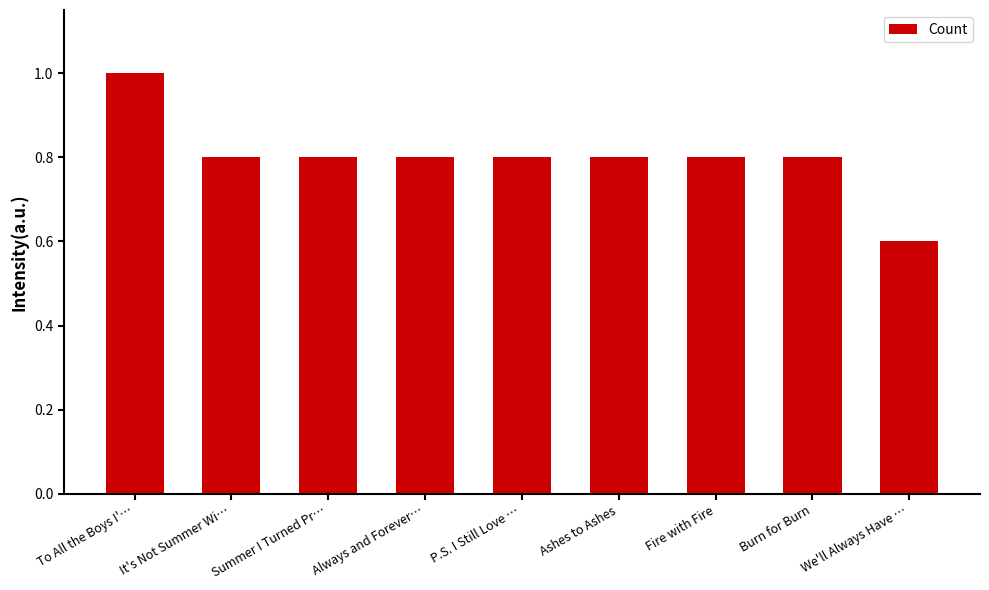

What is the greatest value displayed?

1.0